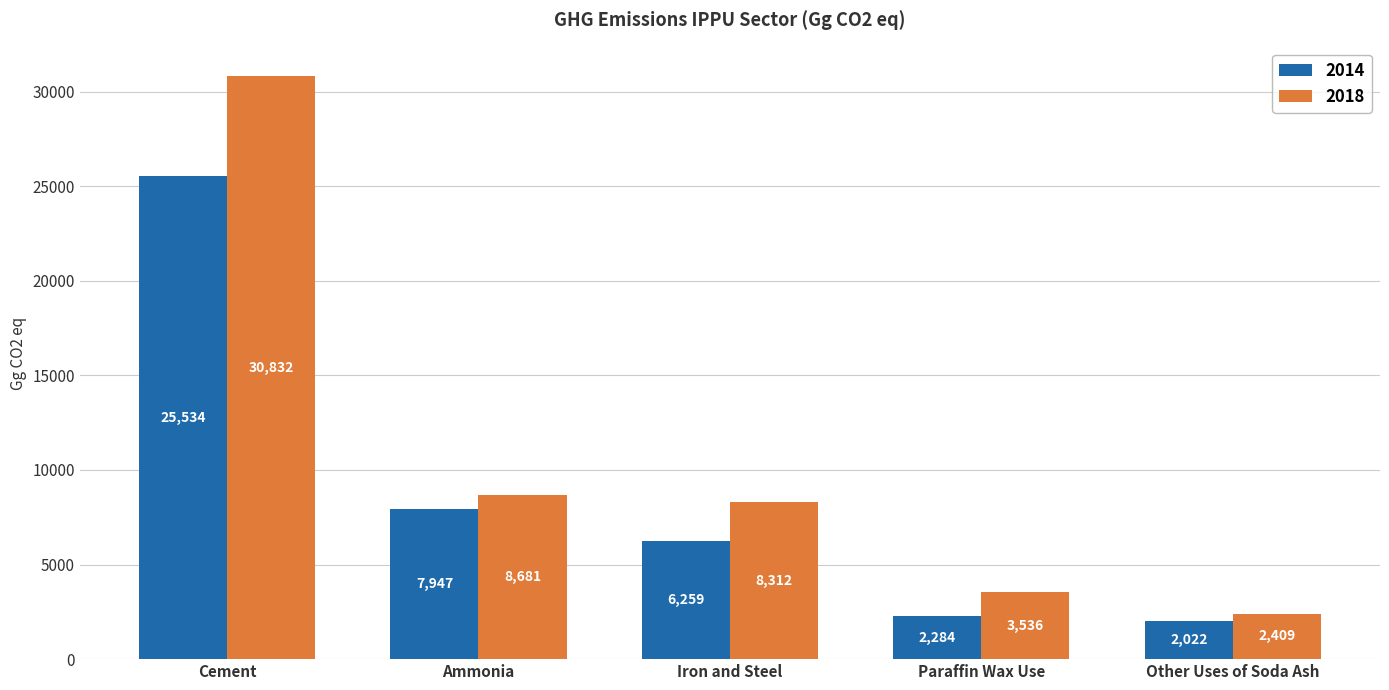

List the series in order of their overall mean, highest first.

2018, 2014